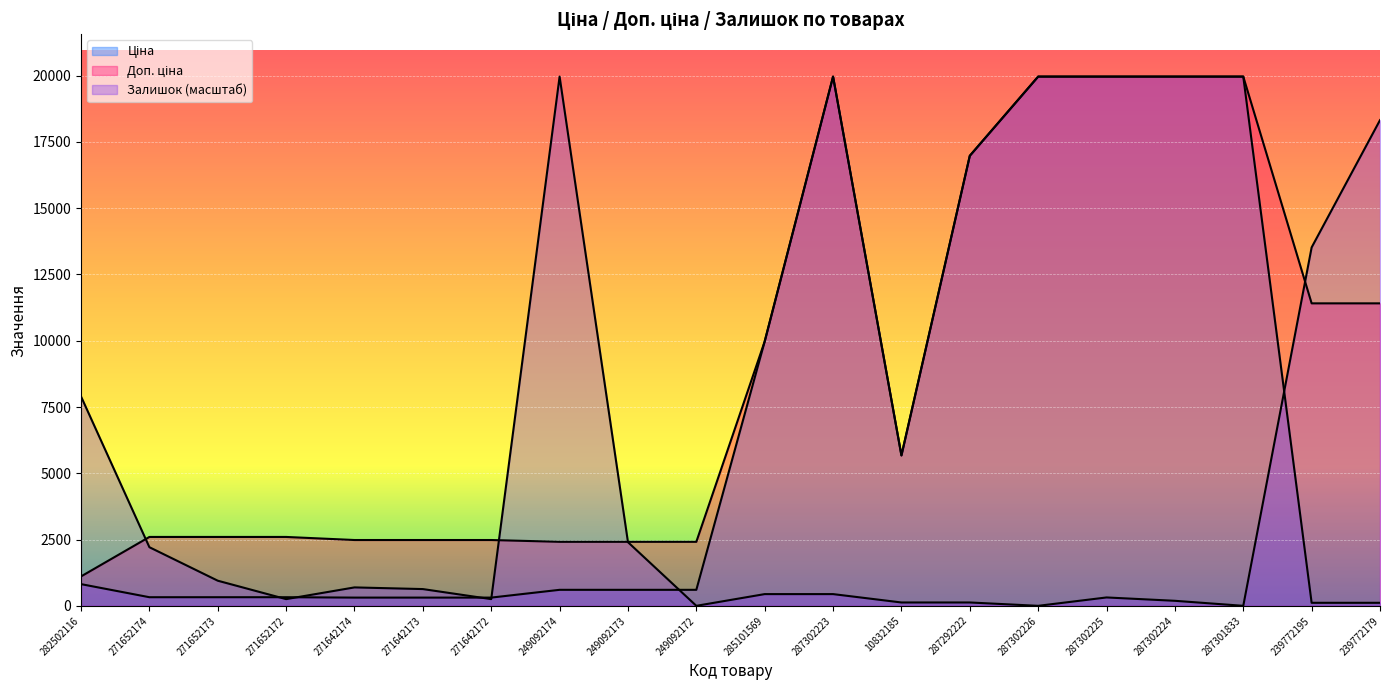

What is the label of the 6th point from the left?

271642173